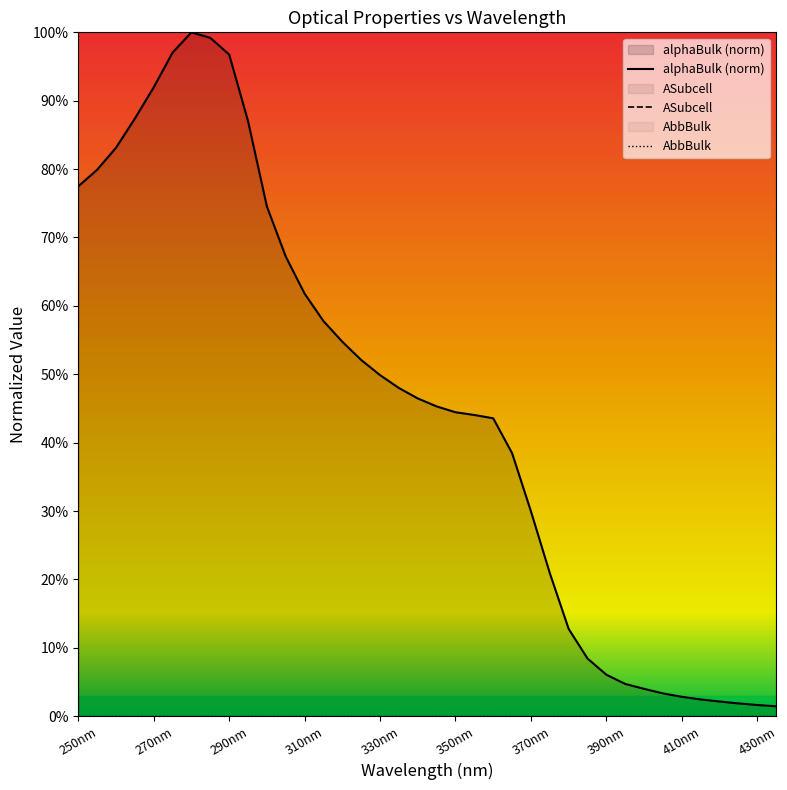

At which label does ASubcell reach its minimum?

250nm